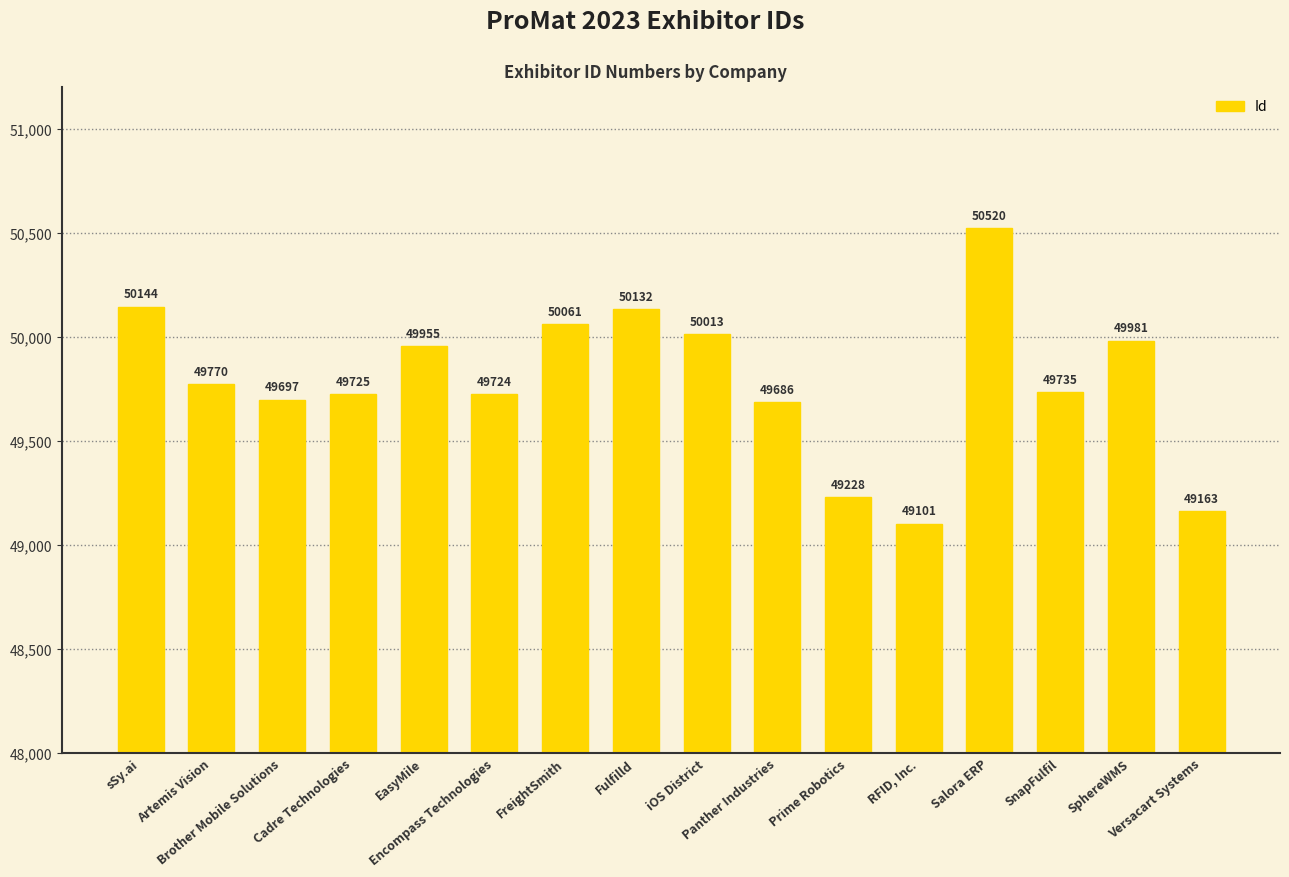

Reading left to right, list all the values displayed in this chart.

50144	49770	49697	49725	49955	49724	50061	50132	50013	49686	49228	49101	50520	49735	49981	49163